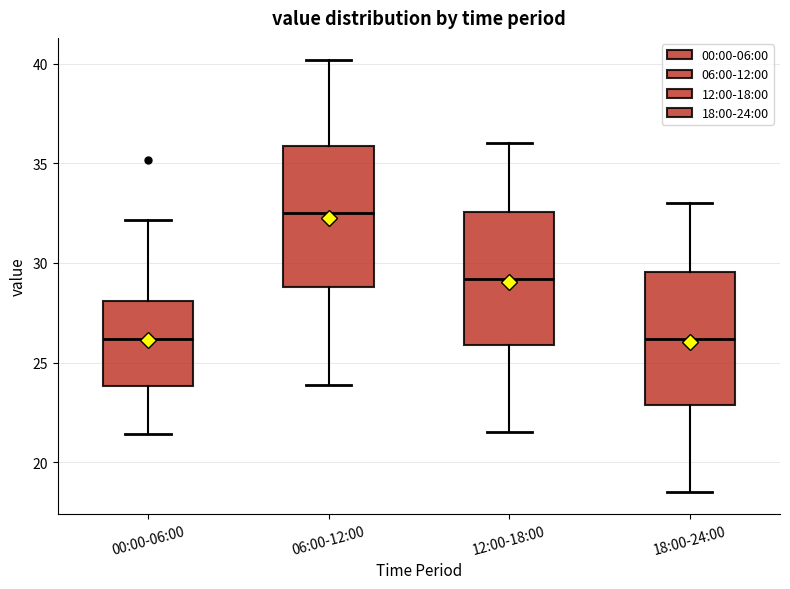

Where does the median line of the box for 06:00-12:00 sit on the y-axis? The values are not printed on the chart, so give them approximately, as read against the axis.

32.5